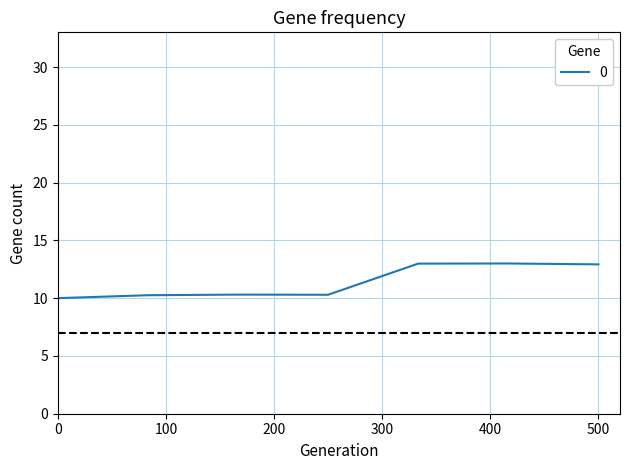

What is the sum of all values?

79.8